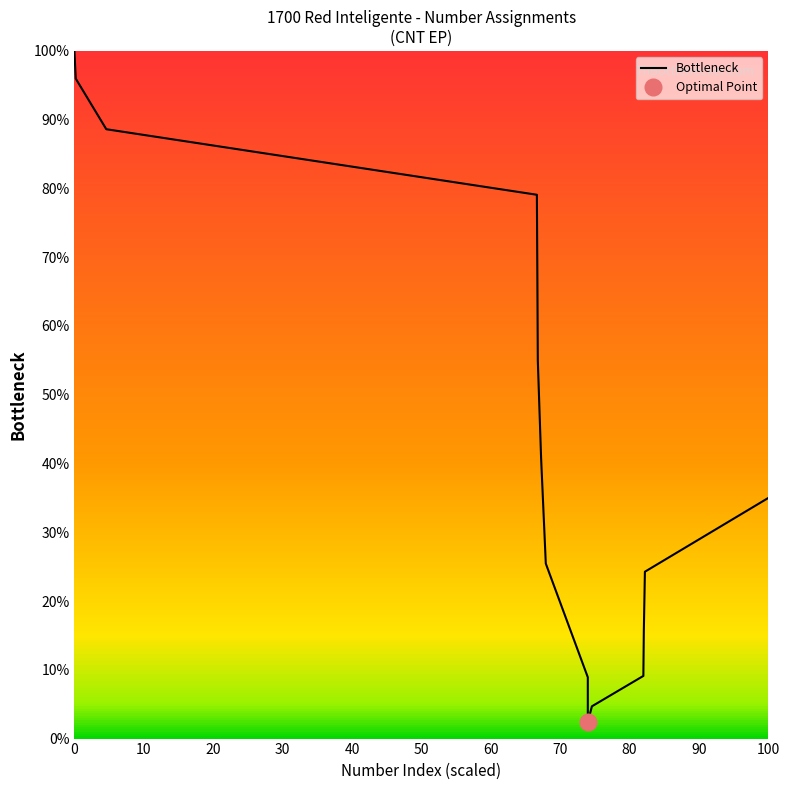

What is the minimum value shown in the chart?

2.4